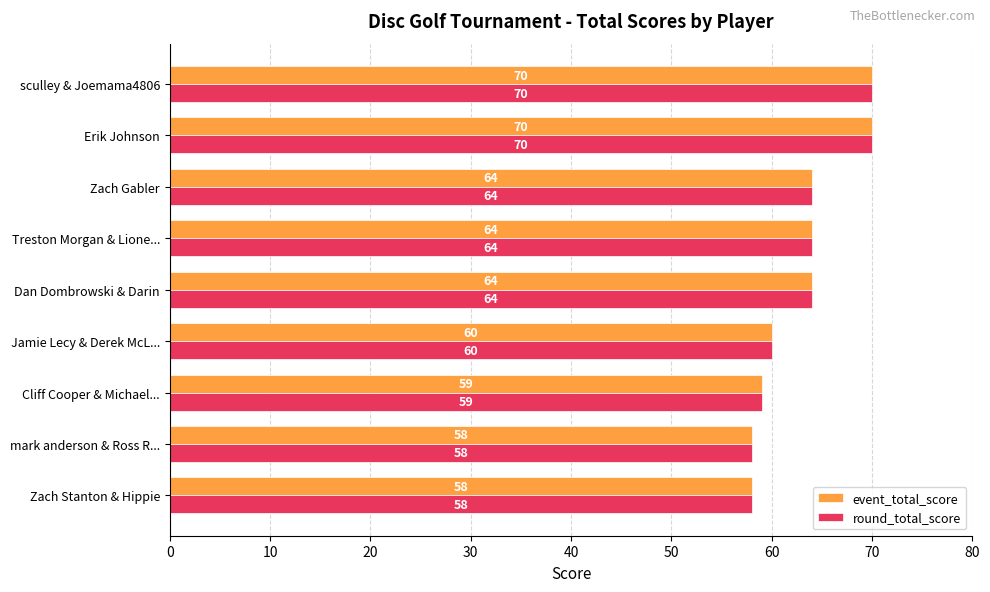

Is it true that event_total_score equals 58 at mark anderson & Ross R...?

True